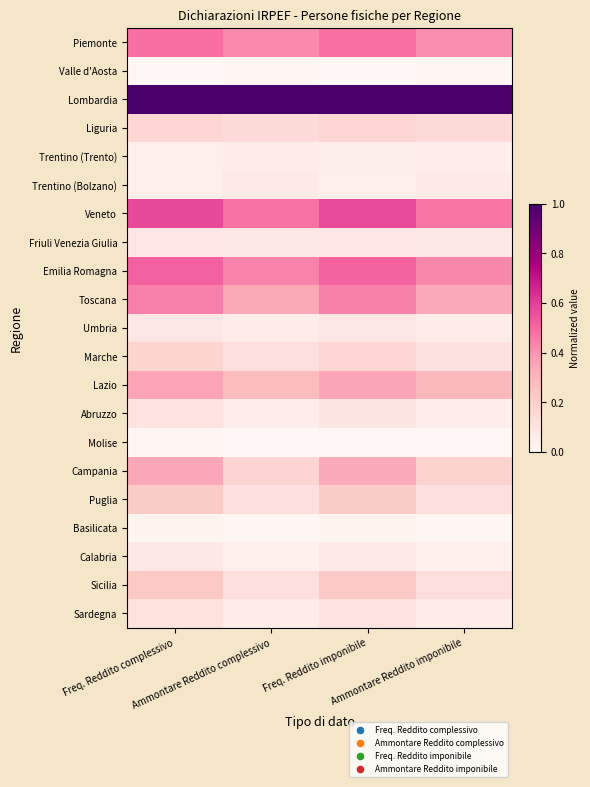

Reading left to right, transcribe all the data shown in this chart.

Piemonte: Freq. Reddito complessivo=0.5	Ammontare Reddito complessivo=0.4	Freq. Reddito imponibile=0.5	Ammontare Reddito imponibile=0.4
Valle d'Aosta: Freq. Reddito complessivo=0.0	Ammontare Reddito complessivo=0.0	Freq. Reddito imponibile=0.0	Ammontare Reddito imponibile=0.0
Lombardia: Freq. Reddito complessivo=1.0	Ammontare Reddito complessivo=1.0	Freq. Reddito imponibile=1.0	Ammontare Reddito imponibile=1.0
Liguria: Freq. Reddito complessivo=0.2	Ammontare Reddito complessivo=0.1	Freq. Reddito imponibile=0.2	Ammontare Reddito imponibile=0.1
Trentino (Trento): Freq. Reddito complessivo=0.0	Ammontare Reddito complessivo=0.1	Freq. Reddito imponibile=0.0	Ammontare Reddito imponibile=0.1
Trentino (Bolzano): Freq. Reddito complessivo=0.0	Ammontare Reddito complessivo=0.1	Freq. Reddito imponibile=0.0	Ammontare Reddito imponibile=0.1
Veneto: Freq. Reddito complessivo=0.6	Ammontare Reddito complessivo=0.5	Freq. Reddito imponibile=0.6	Ammontare Reddito imponibile=0.5
Friuli Venezia Giulia: Freq. Reddito complessivo=0.1	Ammontare Reddito complessivo=0.1	Freq. Reddito imponibile=0.1	Ammontare Reddito imponibile=0.1
Emilia Romagna: Freq. Reddito complessivo=0.5	Ammontare Reddito complessivo=0.4	Freq. Reddito imponibile=0.5	Ammontare Reddito imponibile=0.4
Toscana: Freq. Reddito complessivo=0.4	Ammontare Reddito complessivo=0.3	Freq. Reddito imponibile=0.4	Ammontare Reddito imponibile=0.3
Umbria: Freq. Reddito complessivo=0.1	Ammontare Reddito complessivo=0.1	Freq. Reddito imponibile=0.1	Ammontare Reddito imponibile=0.1
Marche: Freq. Reddito complessivo=0.2	Ammontare Reddito complessivo=0.1	Freq. Reddito imponibile=0.2	Ammontare Reddito imponibile=0.1
Lazio: Freq. Reddito complessivo=0.4	Ammontare Reddito complessivo=0.3	Freq. Reddito imponibile=0.3	Ammontare Reddito imponibile=0.3
Abruzzo: Freq. Reddito complessivo=0.1	Ammontare Reddito complessivo=0.1	Freq. Reddito imponibile=0.1	Ammontare Reddito imponibile=0.1
Molise: Freq. Reddito complessivo=0.0	Ammontare Reddito complessivo=0.0	Freq. Reddito imponibile=0.0	Ammontare Reddito imponibile=0.0
Campania: Freq. Reddito complessivo=0.3	Ammontare Reddito complessivo=0.2	Freq. Reddito imponibile=0.3	Ammontare Reddito imponibile=0.2
Puglia: Freq. Reddito complessivo=0.2	Ammontare Reddito complessivo=0.1	Freq. Reddito imponibile=0.2	Ammontare Reddito imponibile=0.1
Basilicata: Freq. Reddito complessivo=0.0	Ammontare Reddito complessivo=0.0	Freq. Reddito imponibile=0.0	Ammontare Reddito imponibile=0.0
Calabria: Freq. Reddito complessivo=0.1	Ammontare Reddito complessivo=0.0	Freq. Reddito imponibile=0.1	Ammontare Reddito imponibile=0.0
Sicilia: Freq. Reddito complessivo=0.2	Ammontare Reddito complessivo=0.1	Freq. Reddito imponibile=0.2	Ammontare Reddito imponibile=0.1
Sardegna: Freq. Reddito complessivo=0.1	Ammontare Reddito complessivo=0.1	Freq. Reddito imponibile=0.1	Ammontare Reddito imponibile=0.1